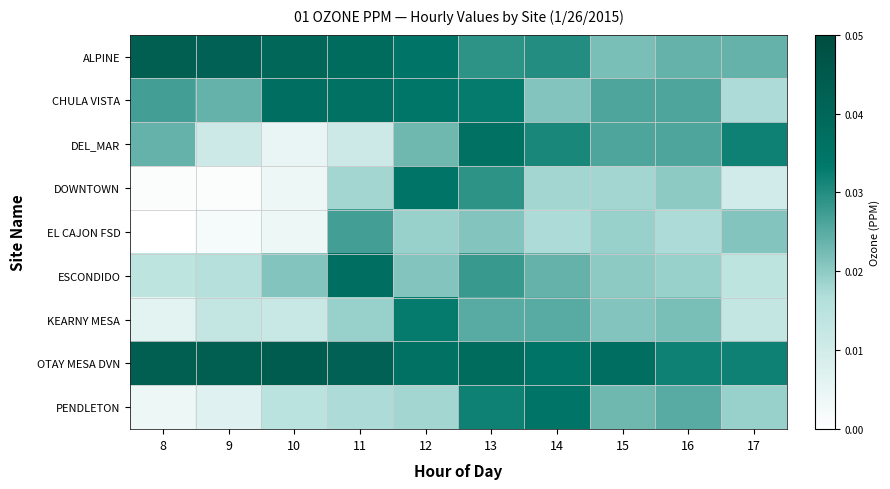

Reading left to right, what are all the values shown in this chart?

ALPINE: 8=0.0	9=0.0	10=0.0	11=0.0	12=0.0	13=0.0	14=0.0	15=0.0	16=0.0	17=0.0
CHULA VISTA: 8=0.0	9=0.0	10=0.0	11=0.0	12=0.0	13=0.0	14=0.0	15=0.0	16=0.0	17=0.0
DEL_MAR: 8=0.0	9=0.0	10=0.0	11=0.0	12=0.0	13=0.0	14=0.0	15=0.0	16=0.0	17=0.0
DOWNTOWN: 8=0.0	9=0.0	10=0.0	11=0.0	12=0.0	13=0.0	14=0.0	15=0.0	16=0.0	17=0.0
EL CAJON FSD: 8=0.0	9=0.0	10=0.0	11=0.0	12=0.0	13=0.0	14=0.0	15=0.0	16=0.0	17=0.0
ESCONDIDO: 8=0.0	9=0.0	10=0.0	11=0.0	12=0.0	13=0.0	14=0.0	15=0.0	16=0.0	17=0.0
KEARNY MESA: 8=0.0	9=0.0	10=0.0	11=0.0	12=0.0	13=0.0	14=0.0	15=0.0	16=0.0	17=0.0
OTAY MESA DVN: 8=0.0	9=0.0	10=0.0	11=0.0	12=0.0	13=0.0	14=0.0	15=0.0	16=0.0	17=0.0
PENDLETON: 8=0.0	9=0.0	10=0.0	11=0.0	12=0.0	13=0.0	14=0.0	15=0.0	16=0.0	17=0.0